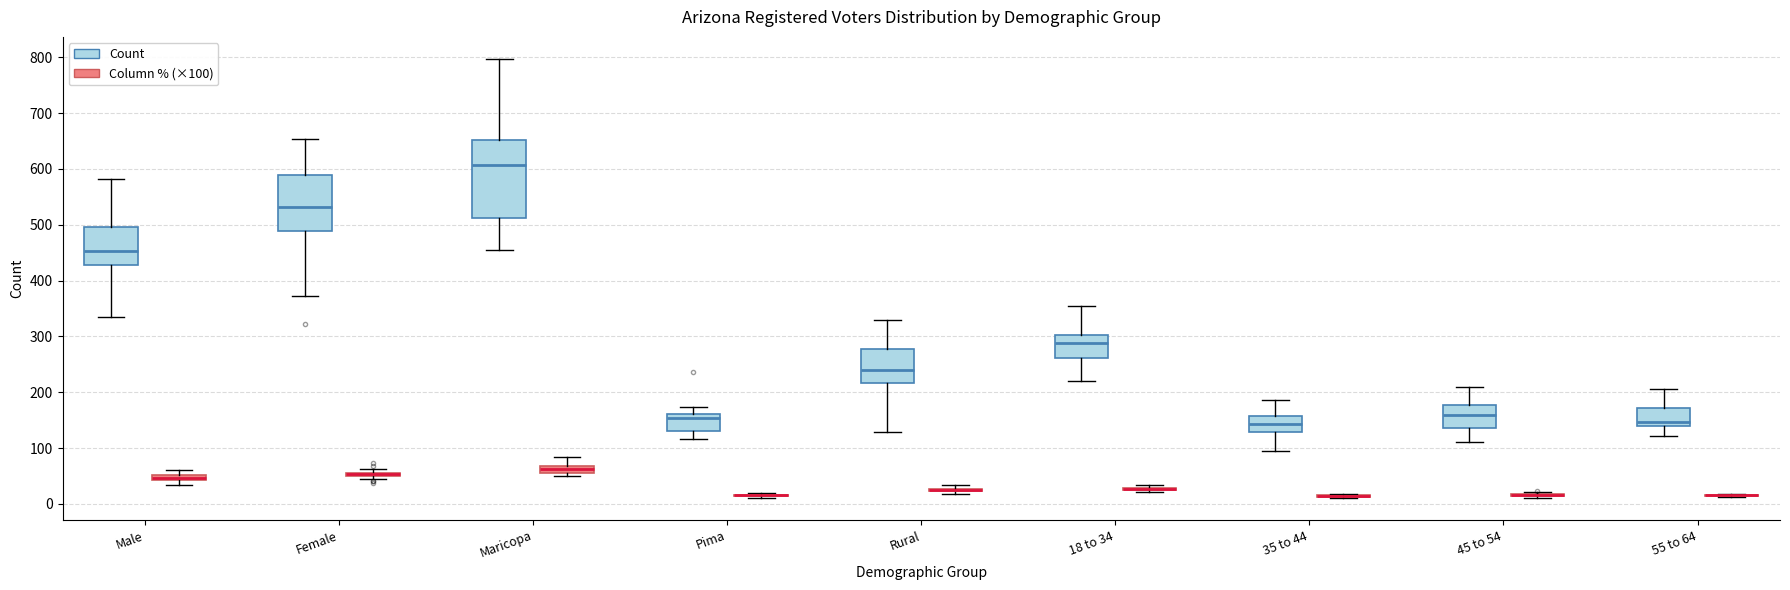

Which box is the tallest, from its lower edge to its upper edge?

Maricopa (Count)